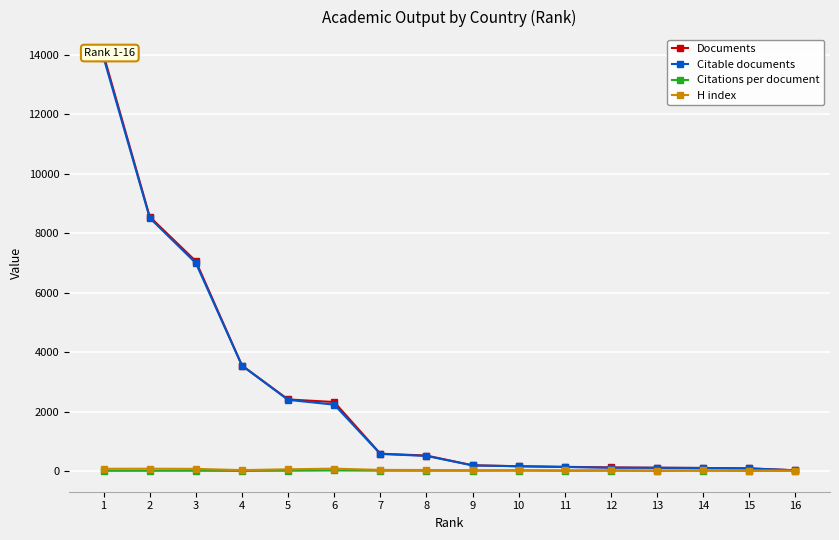

At 13, list the series in order from smallest to largest.

Citations per document, H index, Documents, Citable documents